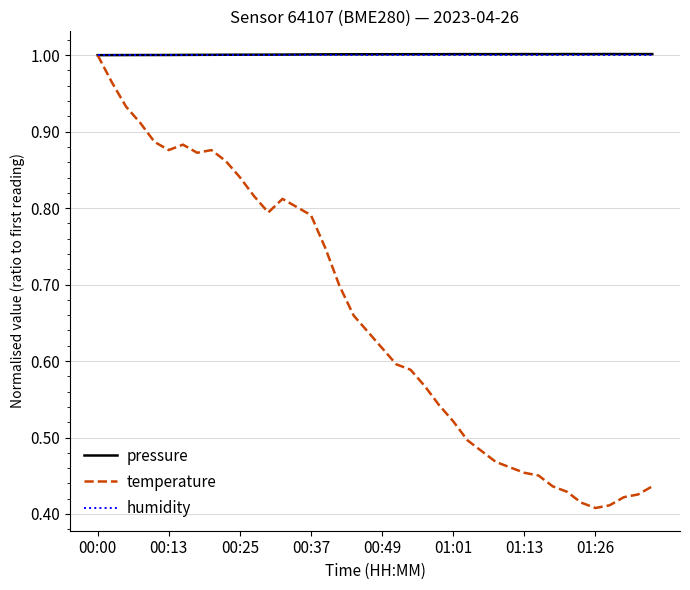

Which series has the widest spread of values?

temperature